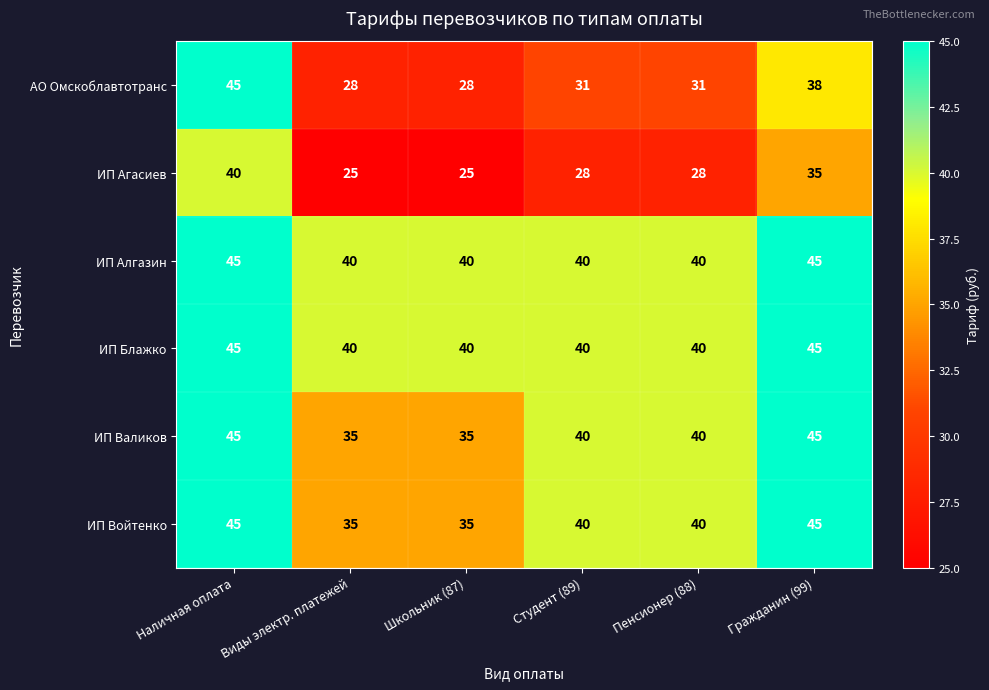

The value of ИП Агасиев at Пенсионер (88) is 13. True or false?

False